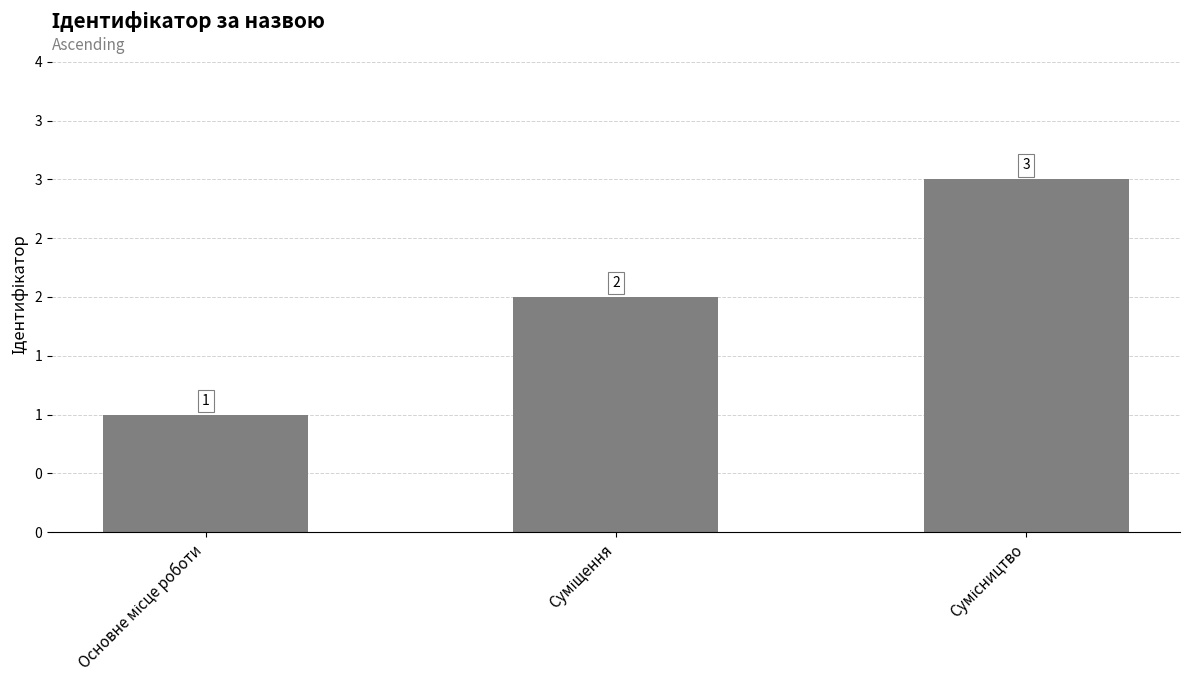

Which label corresponds to the largest value in the chart?

Сумісництво